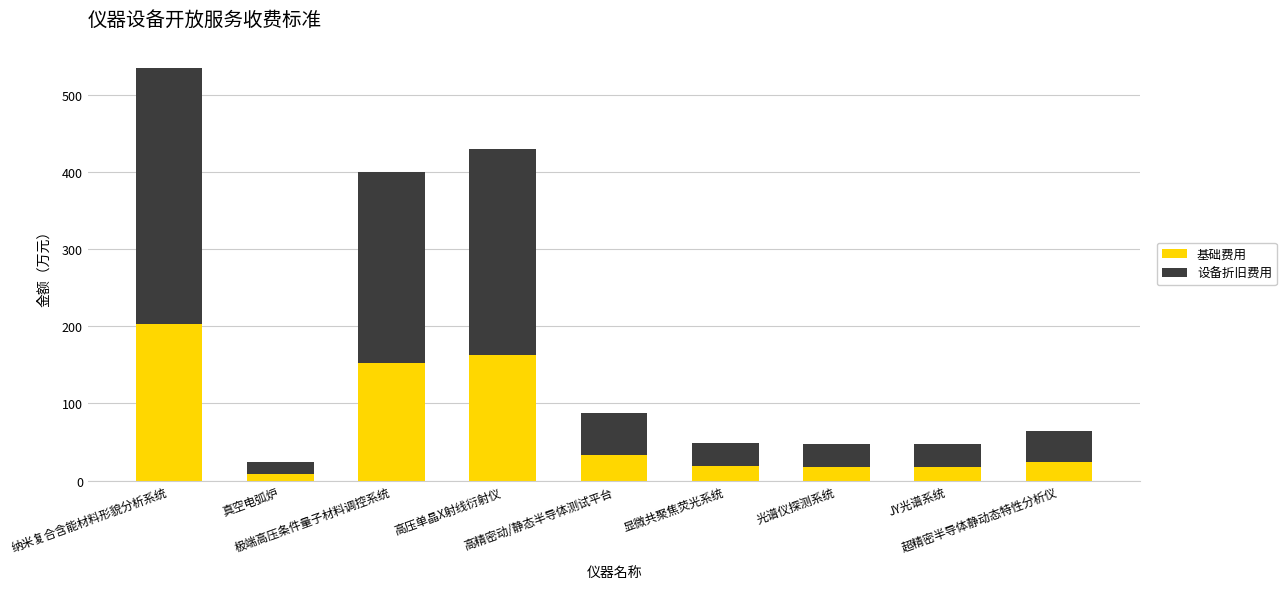

What is the difference between the maximum and second lowest values in the 基础费用 series?

185.5